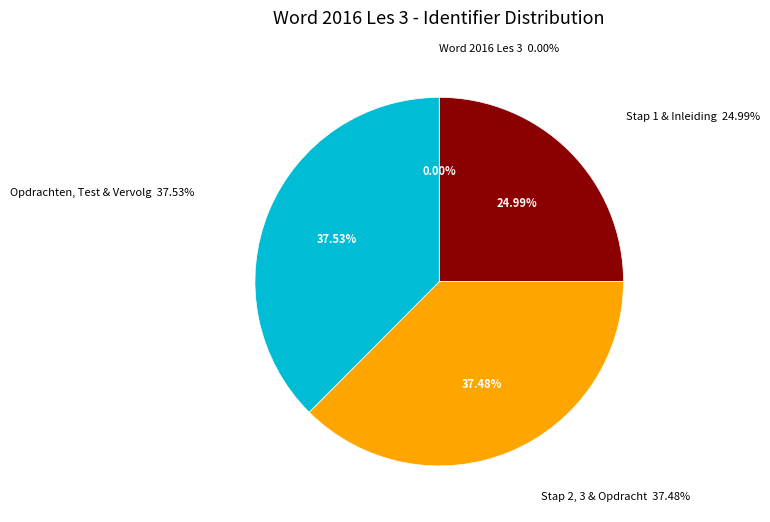

Which category has the smallest portion of the pie?

Word 2016 Les 3